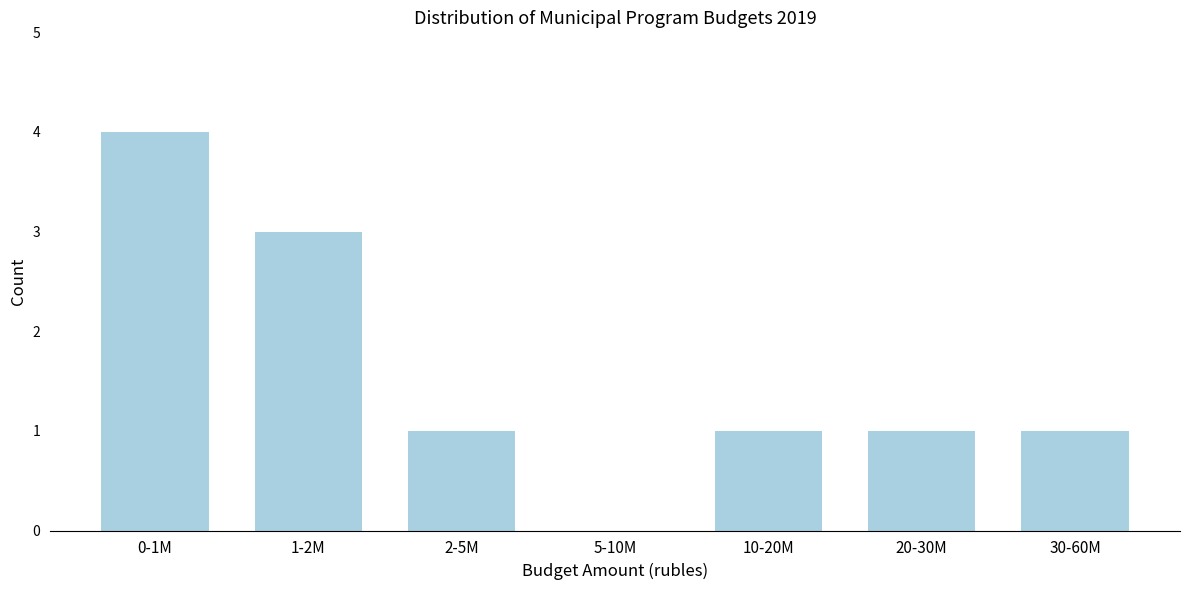

Reading left to right, what are all the values shown in this chart?

0-1M=4	1-2M=3	2-5M=1	5-10M=0	10-20M=1	20-30M=1	30-60M=1